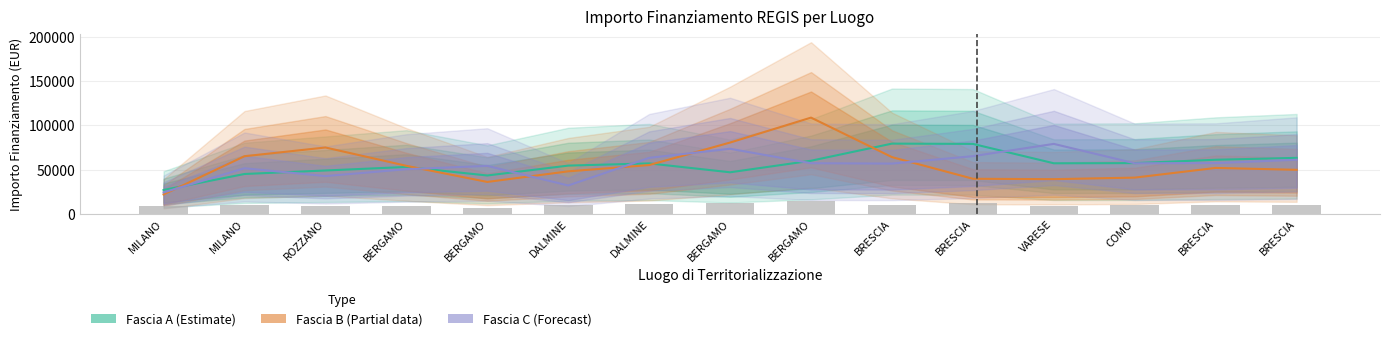

Which series changed the most between DALMINE and BERGAMO?

Fascia B (Partial)